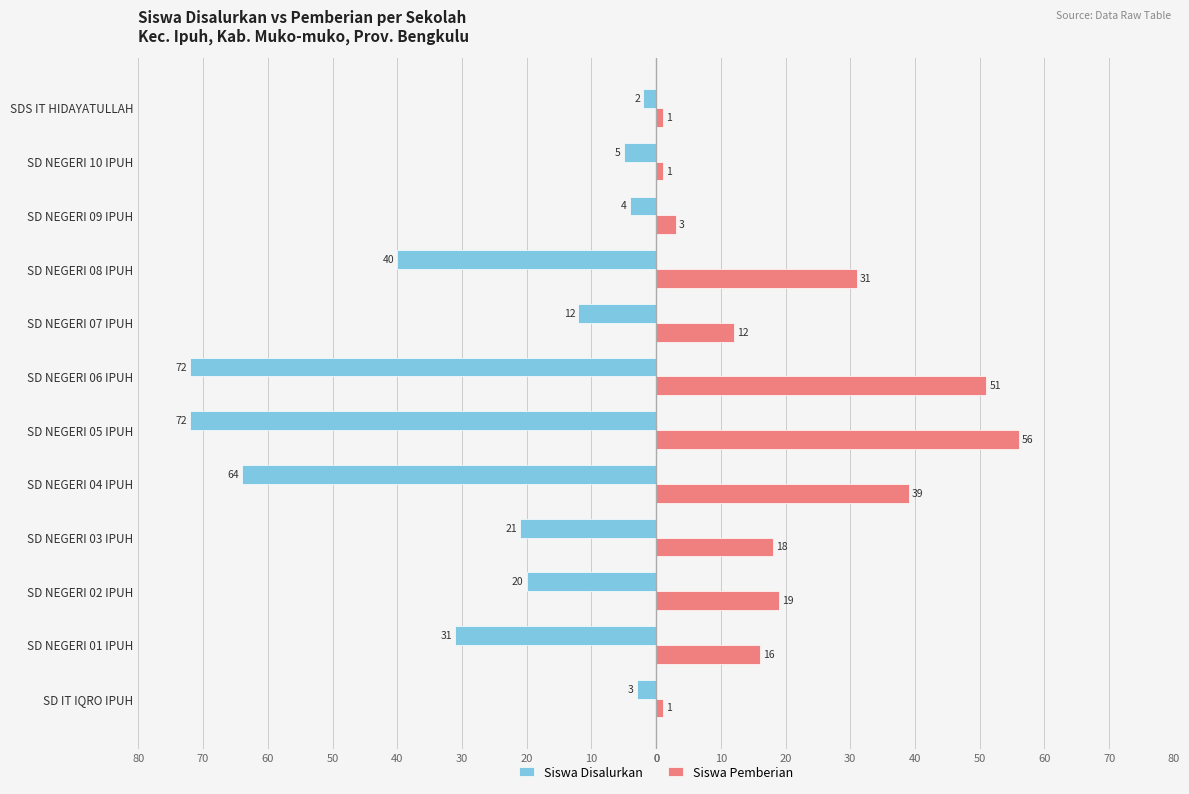

What are all the series names shown in the legend?

Siswa Disalurkan, Siswa Pemberian